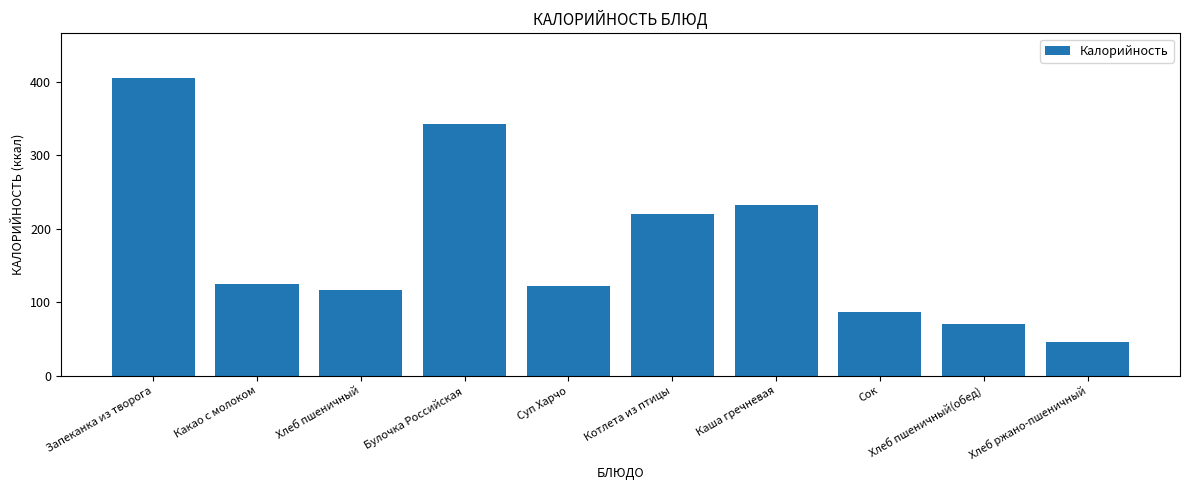

At which label does the data first exceed 125?

Запеканка из творога